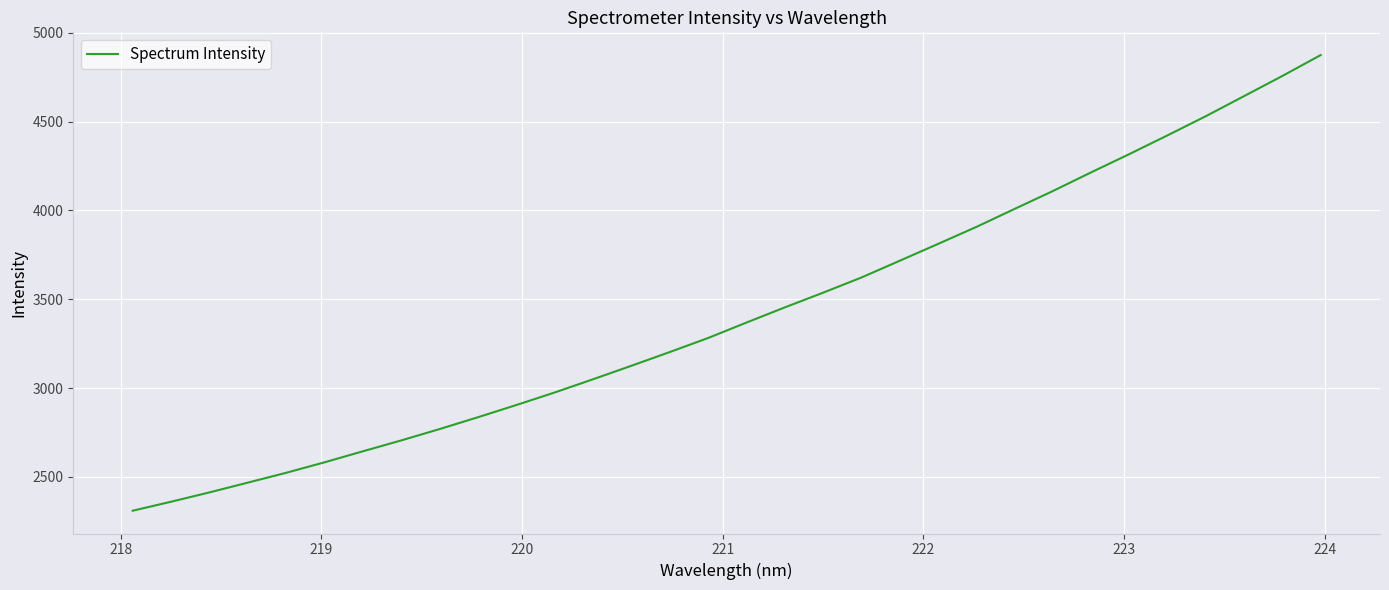

What is the maximum value shown in the chart?

4873.6